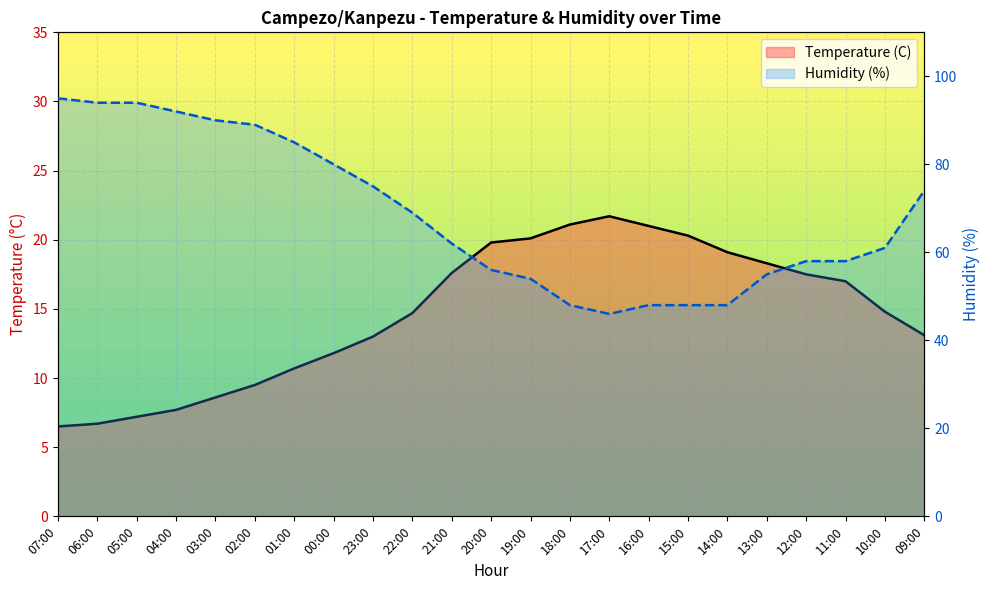

Which category has the highest value across all series?

07:00